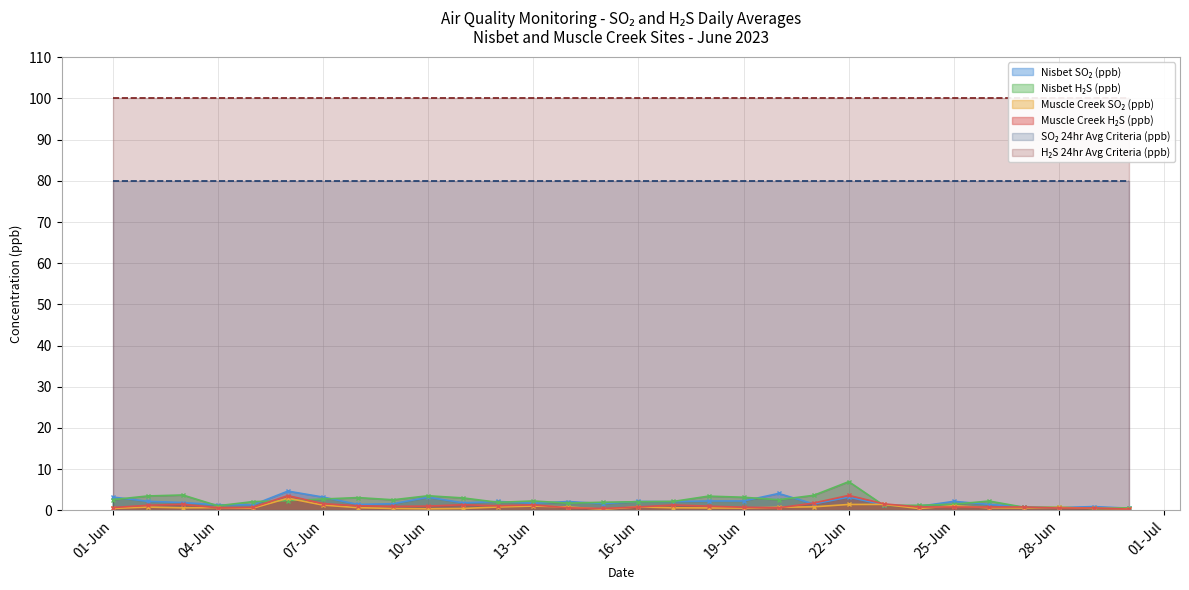

How many times do Muscle Creek SO₂ (ppb) and Nisbet H₂S (ppb) cross each other?

6